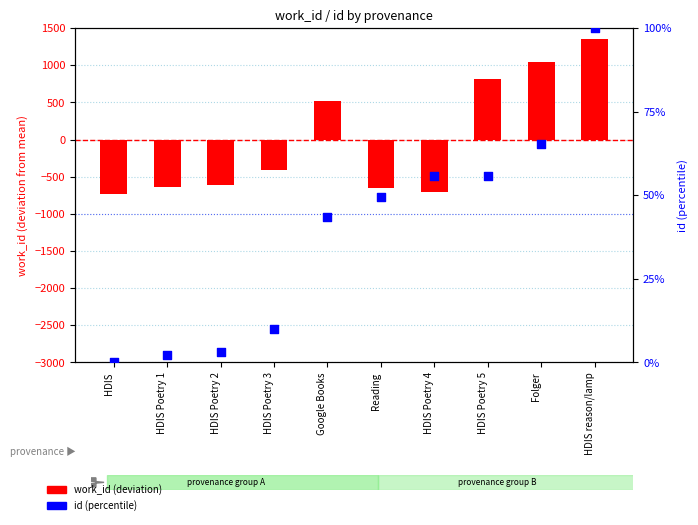

What are all the series names shown in the legend?

work_id, id